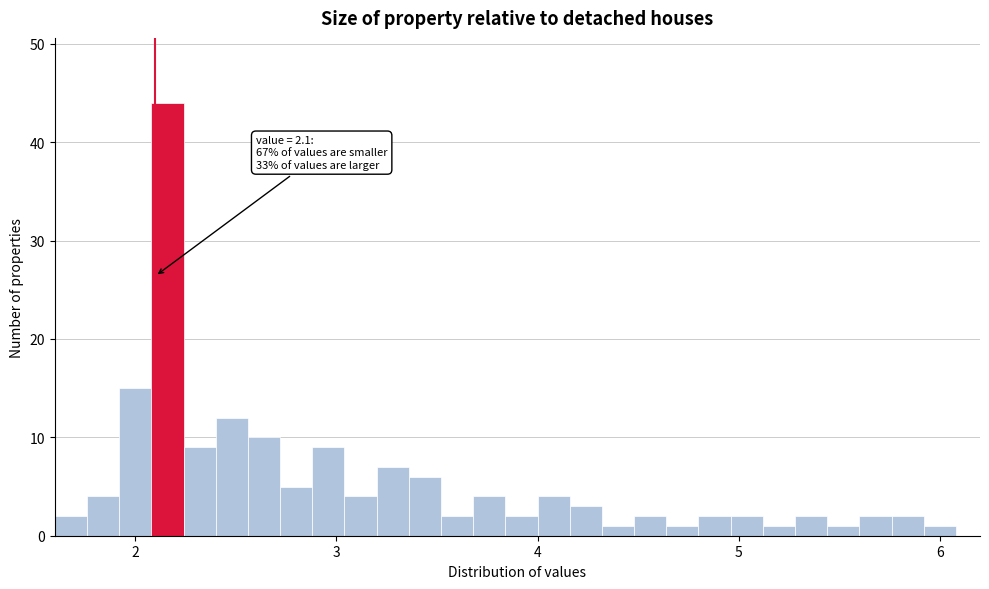

Around what value on the x-axis is the tallest bar? Give the approximate position of its centre, as read against the axis.

2.2